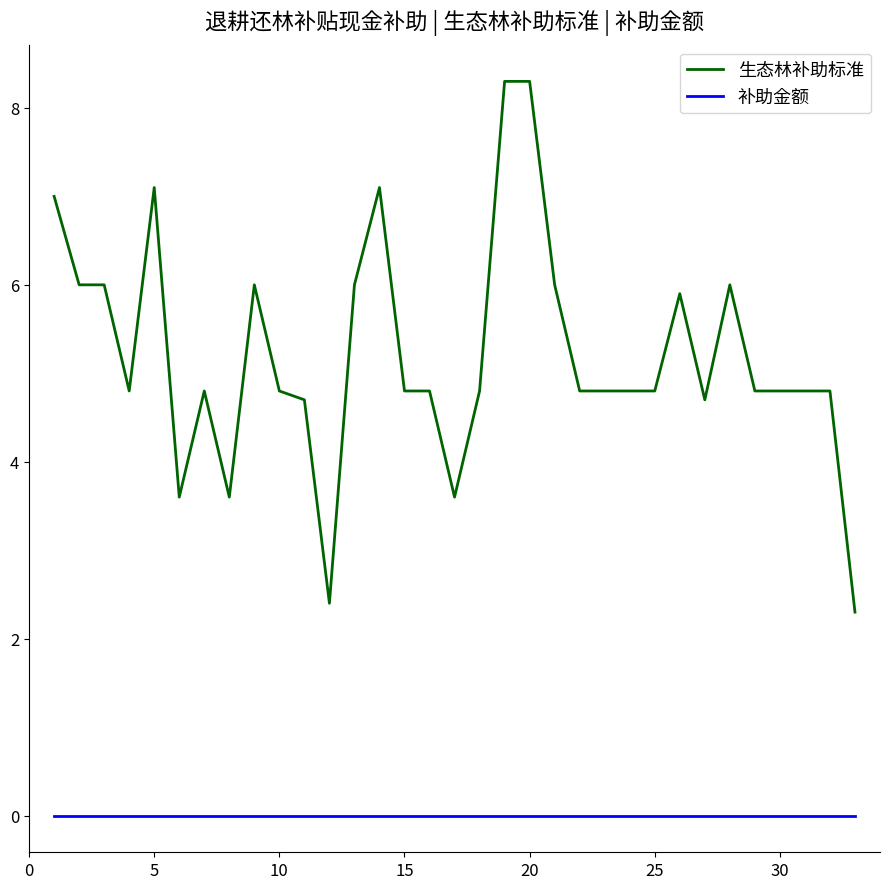

What are all the series names shown in the legend?

生态林补助标准, 补助金额